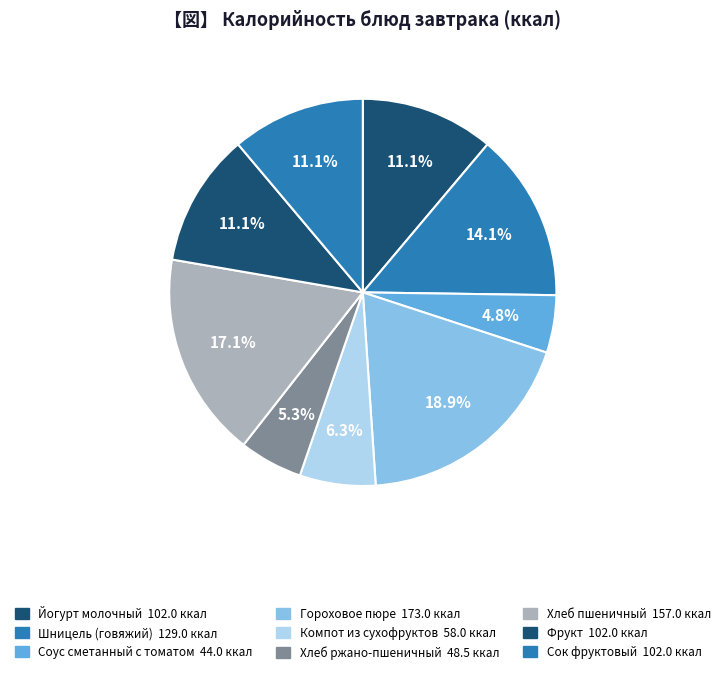

Count the number of slices in the pie.

9